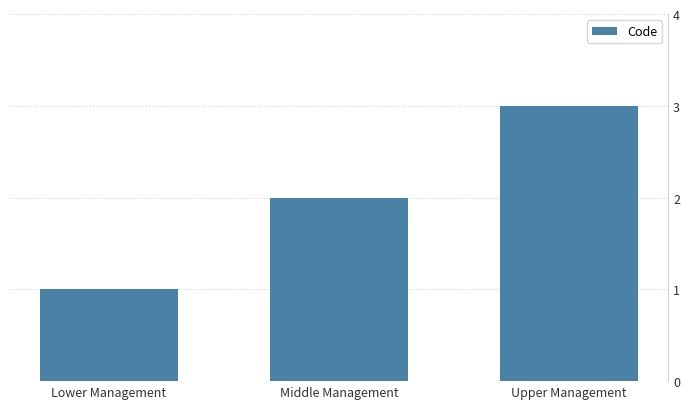

How many data points are less than 2?

1